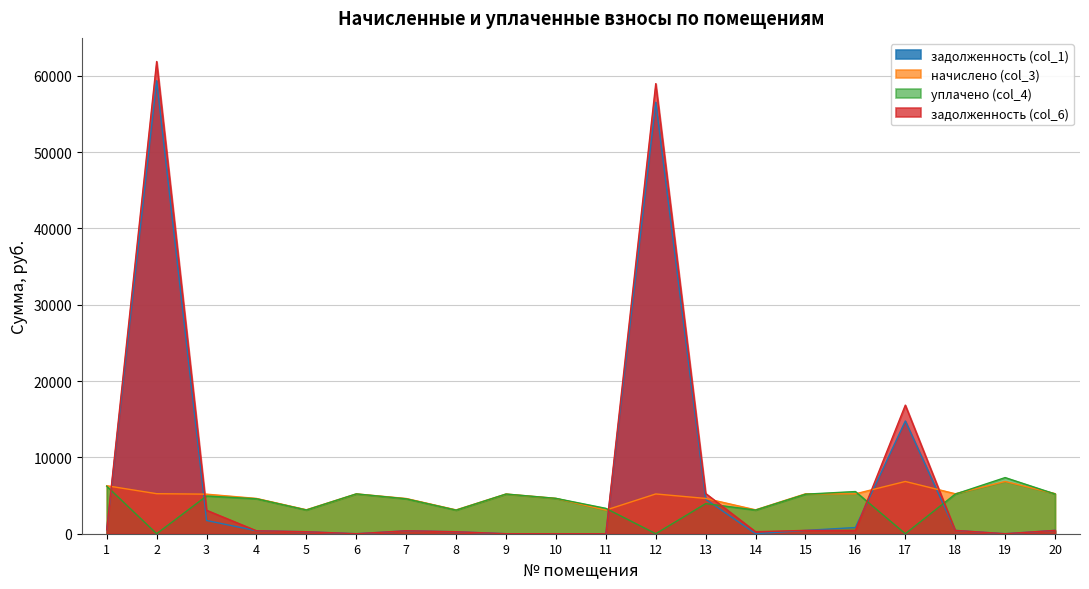

Which series has the largest total across all categories?

задолженность (col_6)